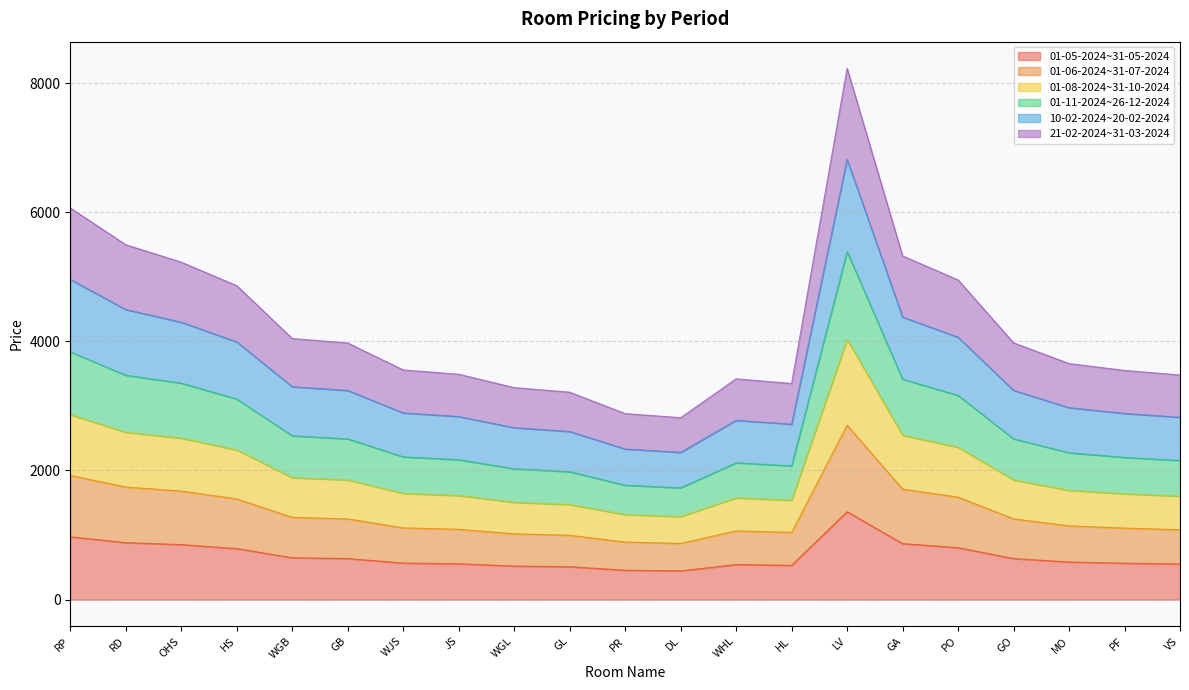

Which series has the largest total across all categories?

10-02-2024~20-02-2024